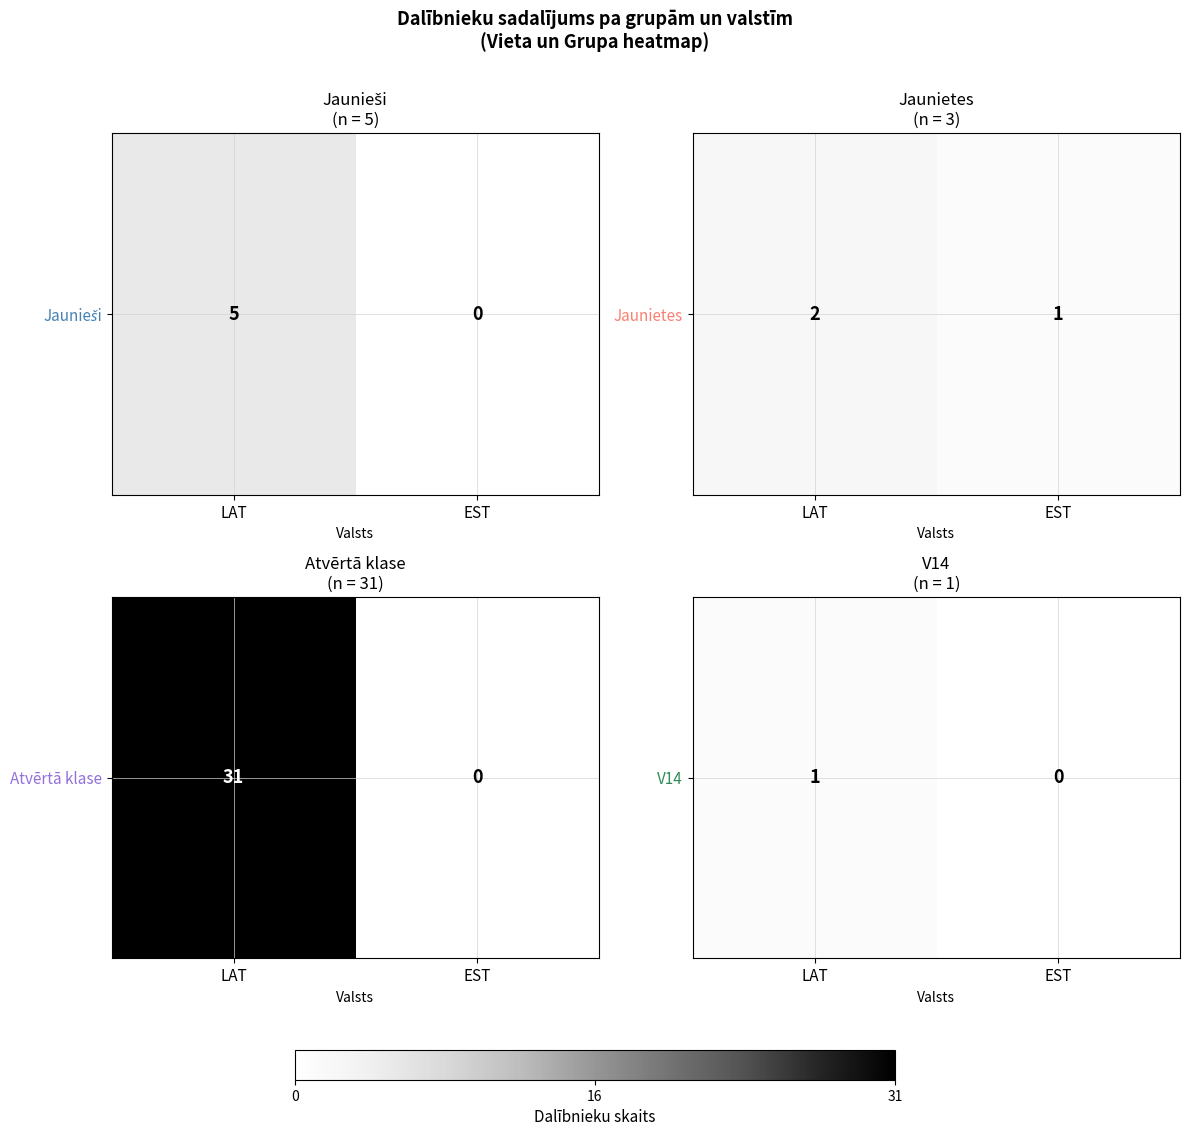

Rank the categories by value from highest to lowest.

LAT, EST